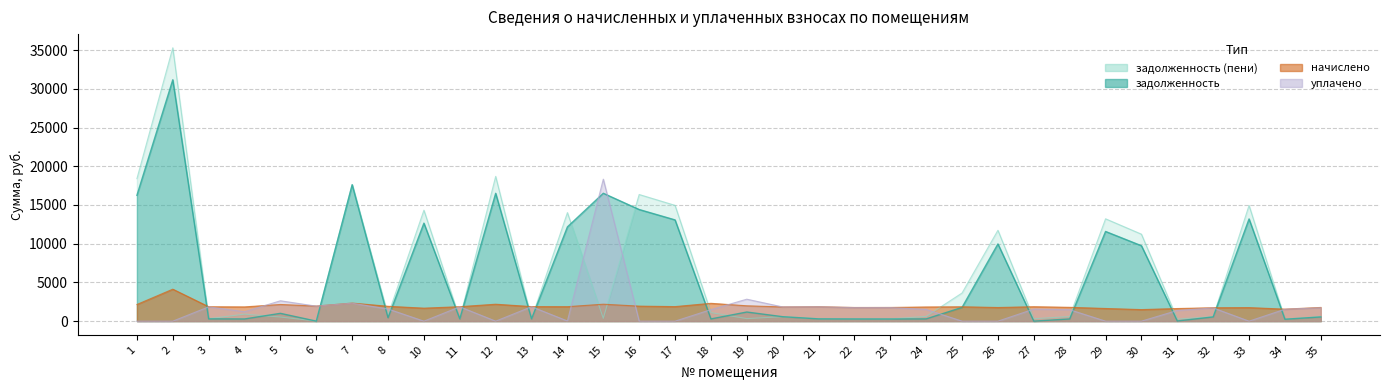

In уплачено, how many points are lower than both neighbors (excluding endpoints)?

8